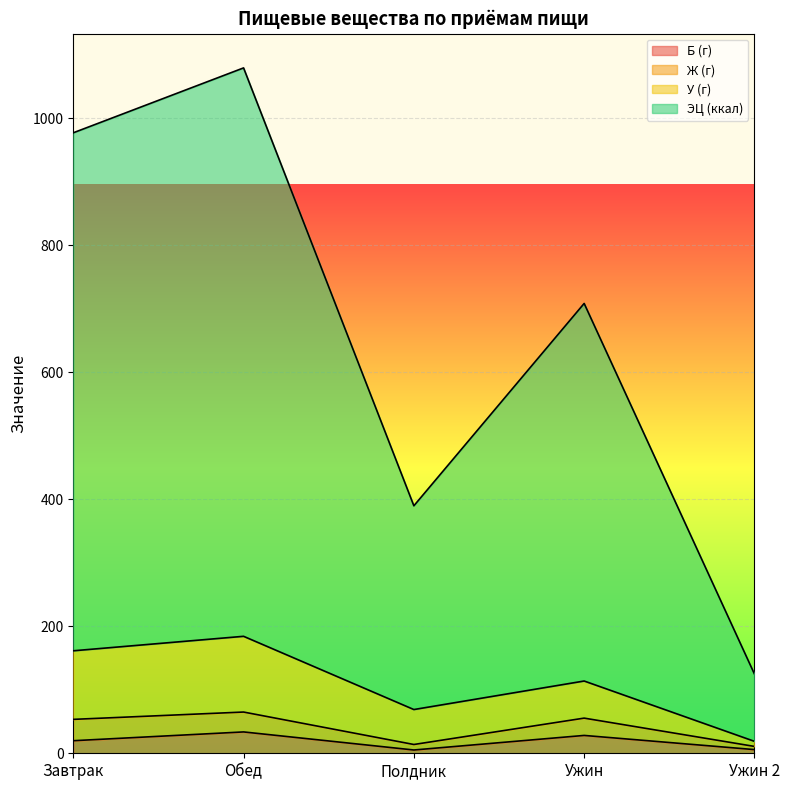

True or false: ЭЦ (ккал) and Б (г) cross at least once.

False